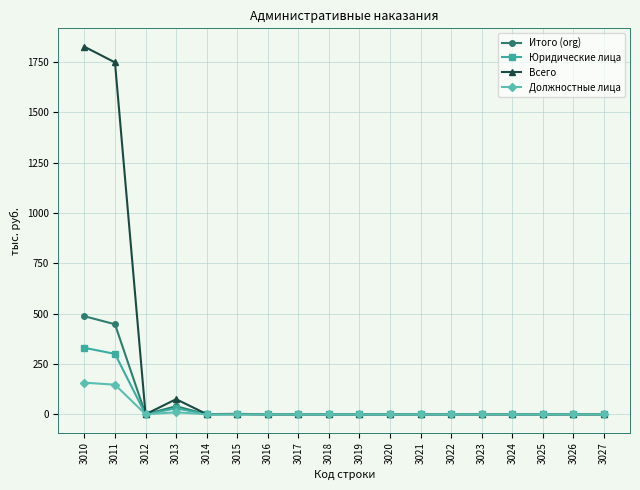

Count the number of data series in this chart.

4